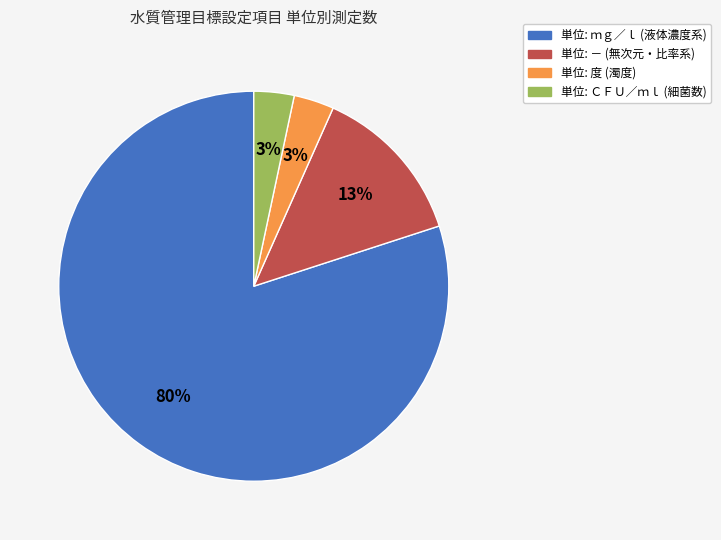

How many segments does this pie chart have?

4